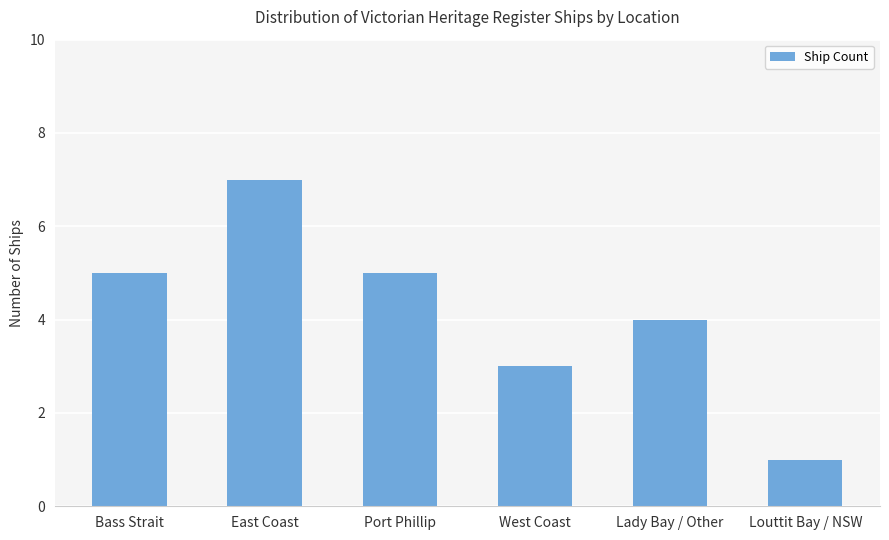

What is the minimum value shown in the chart?

1